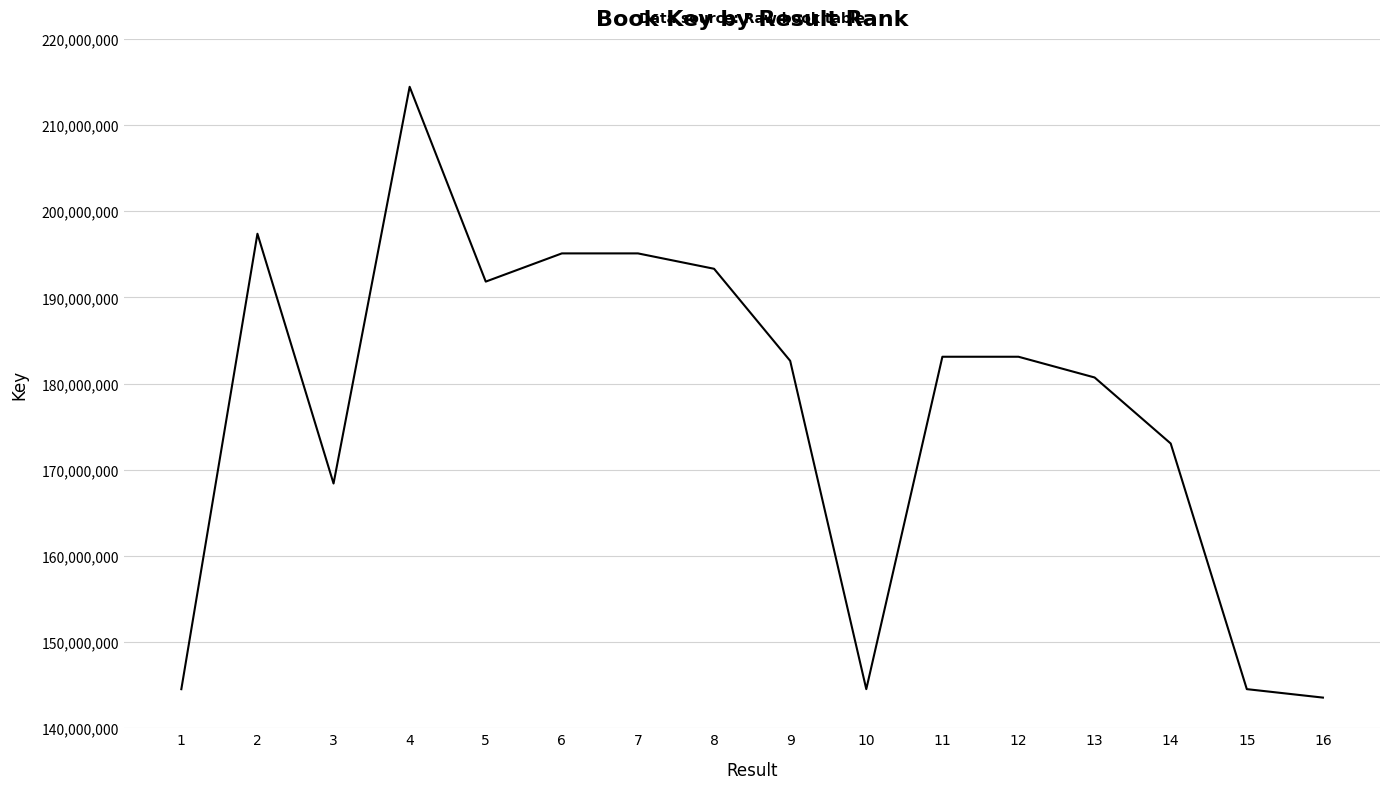

What is the change in value from 4 to 7?

-19333434